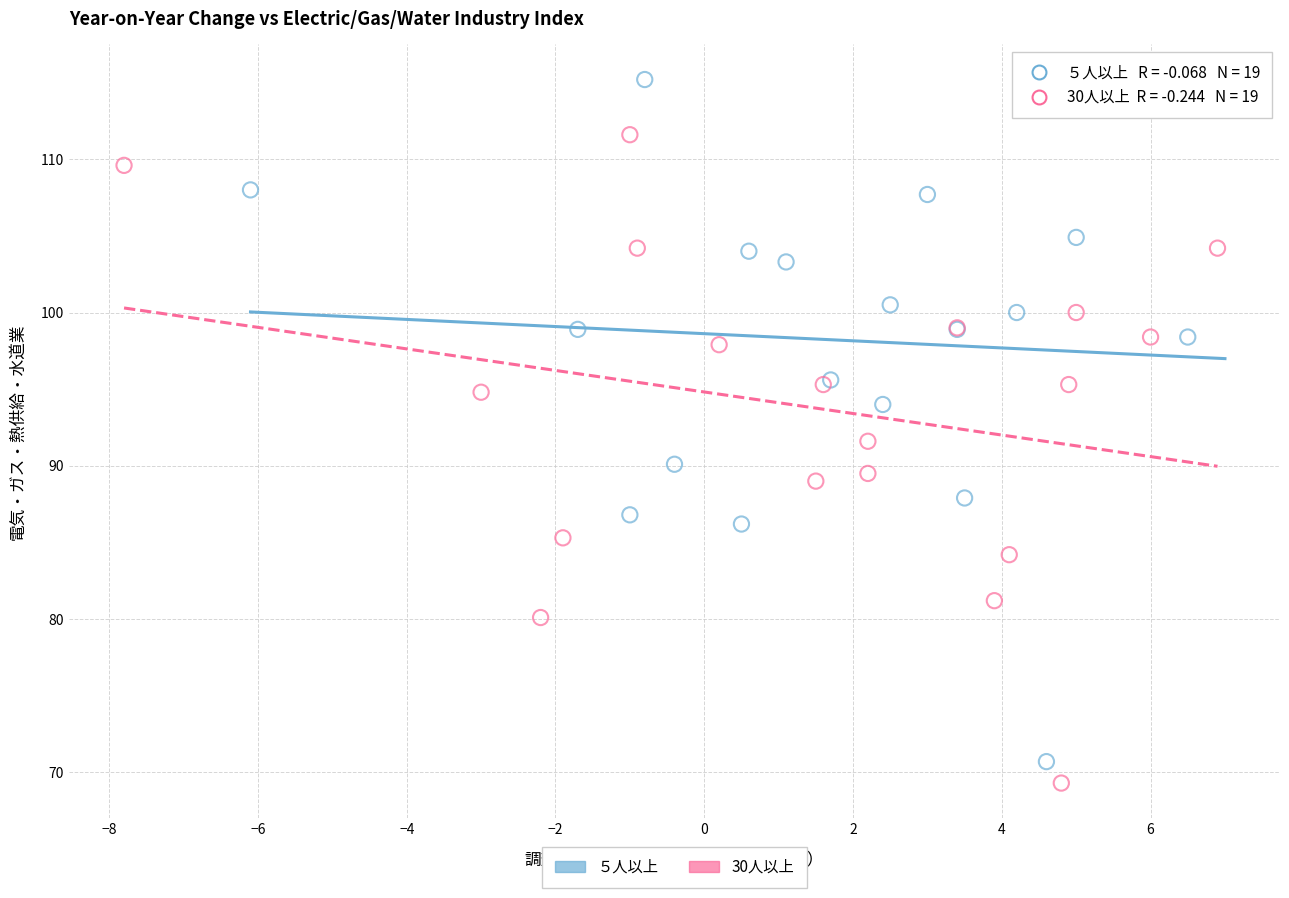

Which series reaches the maximum Y coordinate?

５人以上